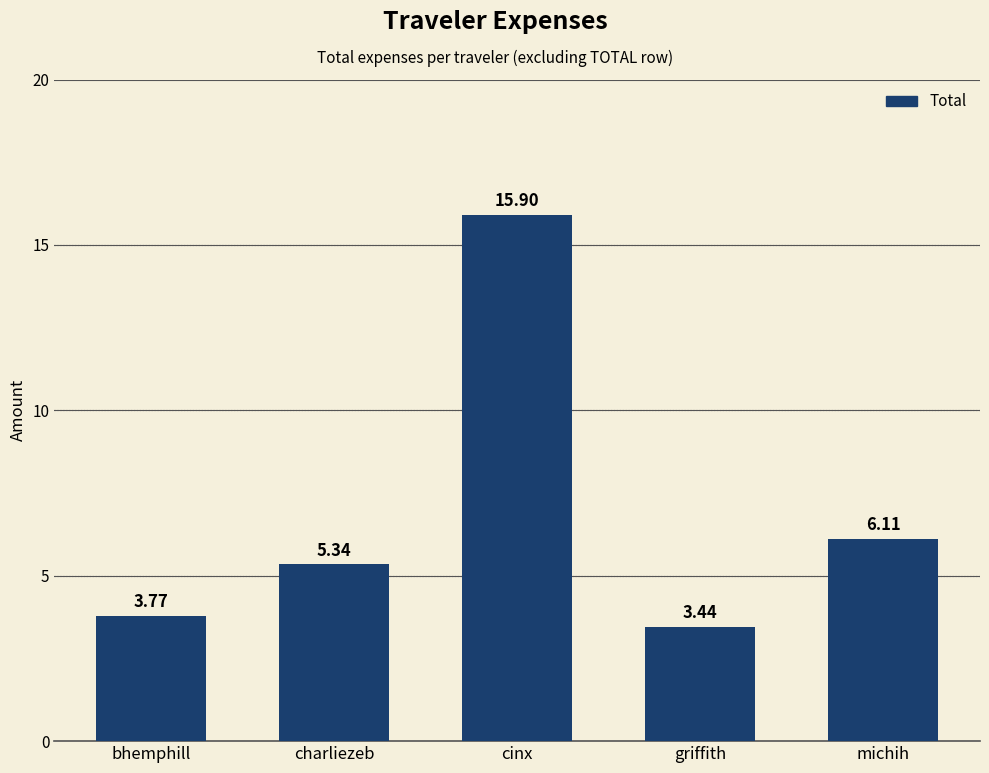

Rank the categories by value from highest to lowest.

cinx, michih, charliezeb, bhemphill, griffith